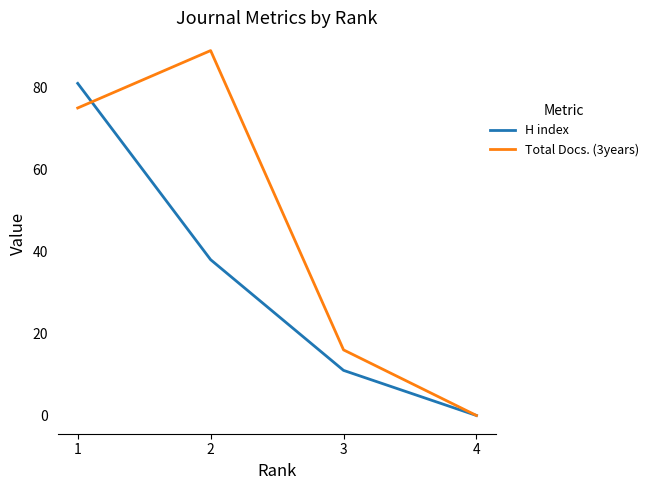

Reading left to right, list all the values displayed in this chart.

H index: 1=81	2=38	3=11	4=0
Total Docs. (3years): 1=75	2=89	3=16	4=0